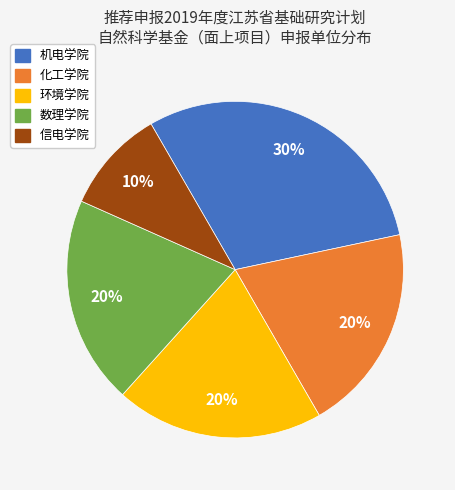

Is there any slice that represents more than half of the pie?

No